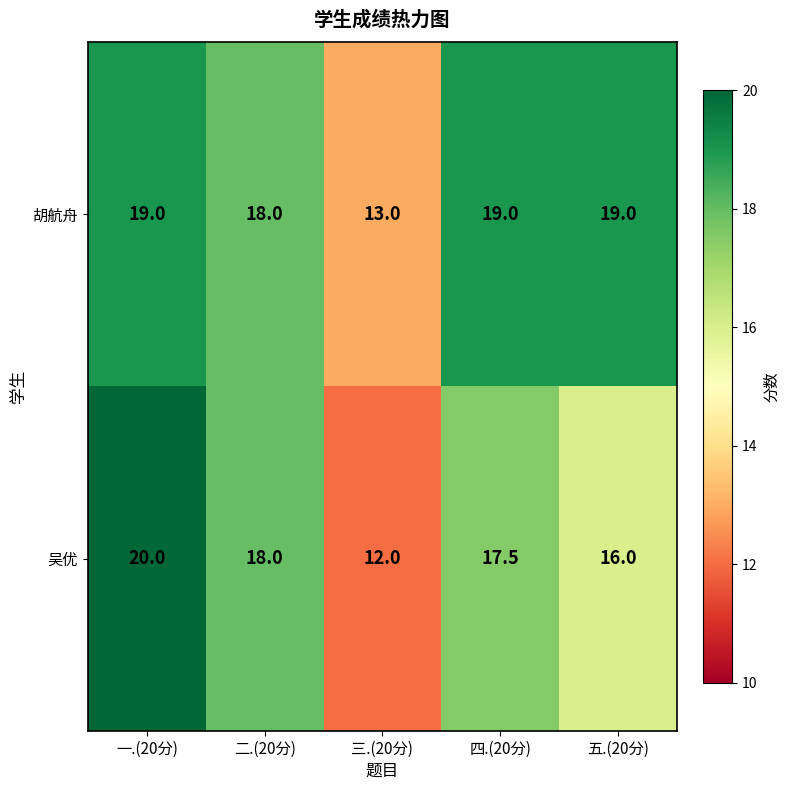

Rank the series at 三.(20分) from lowest to highest value.

吴优, 胡航舟